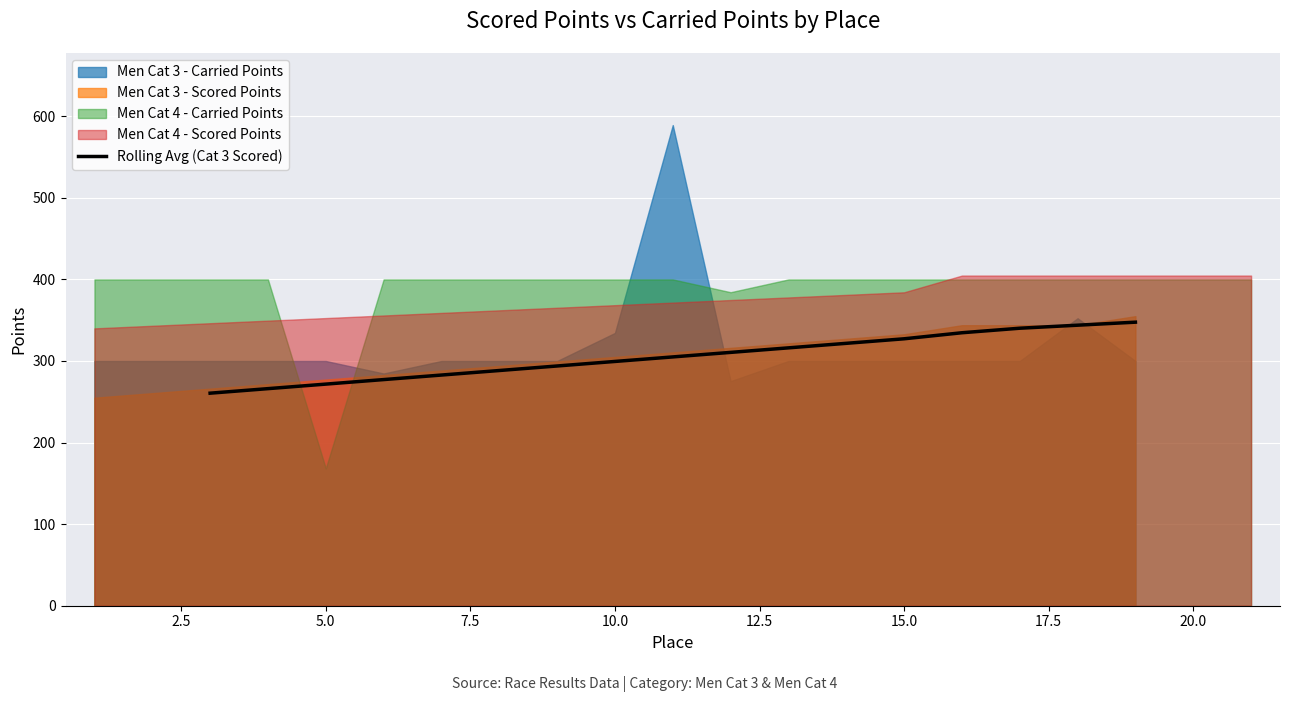

True or false: there are more than 1 points higher than both neighbors.

False